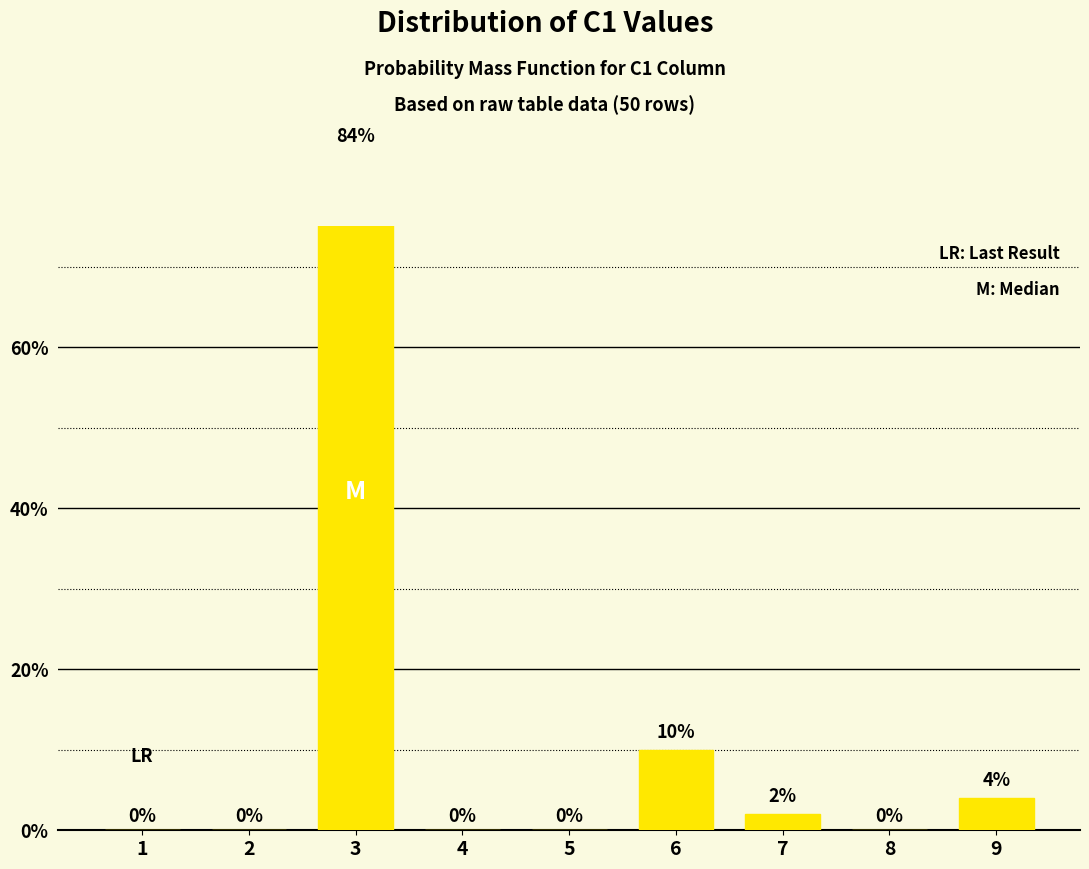

What is the difference between the second highest and minimum values?

10